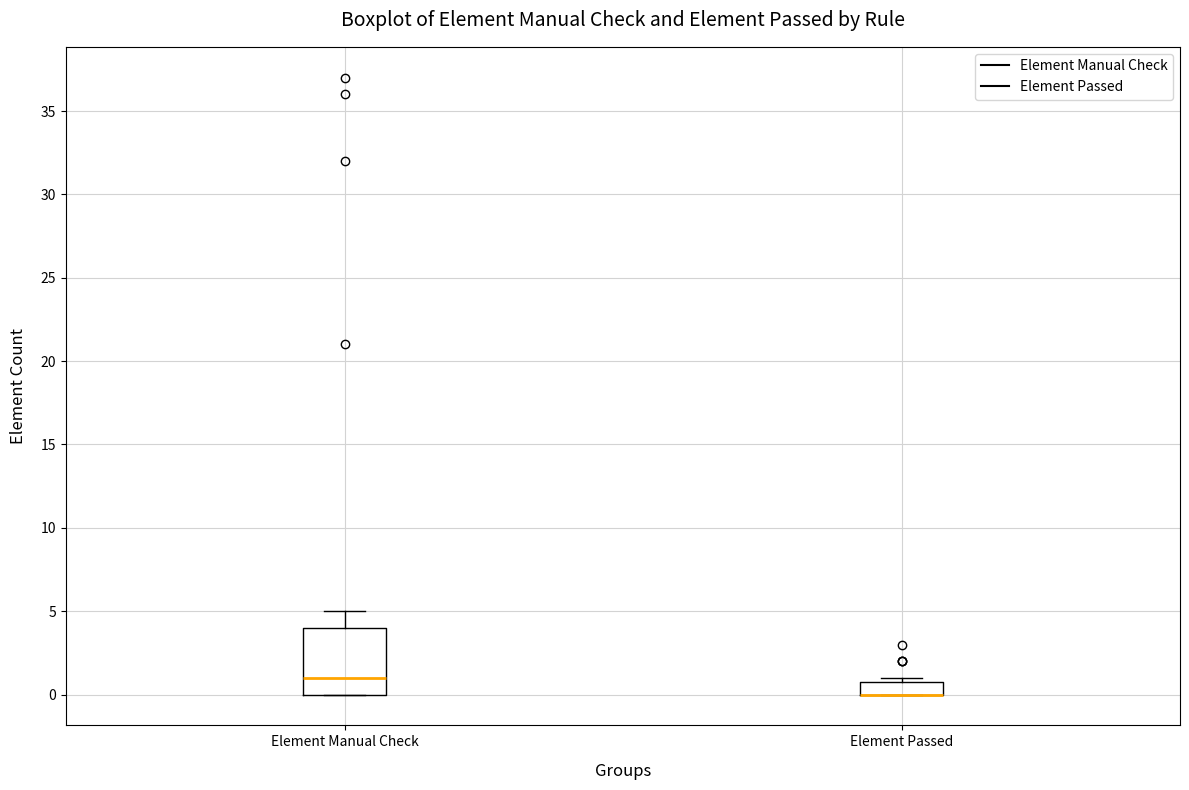

Which box is the tallest, from its lower edge to its upper edge?

Element Manual Check